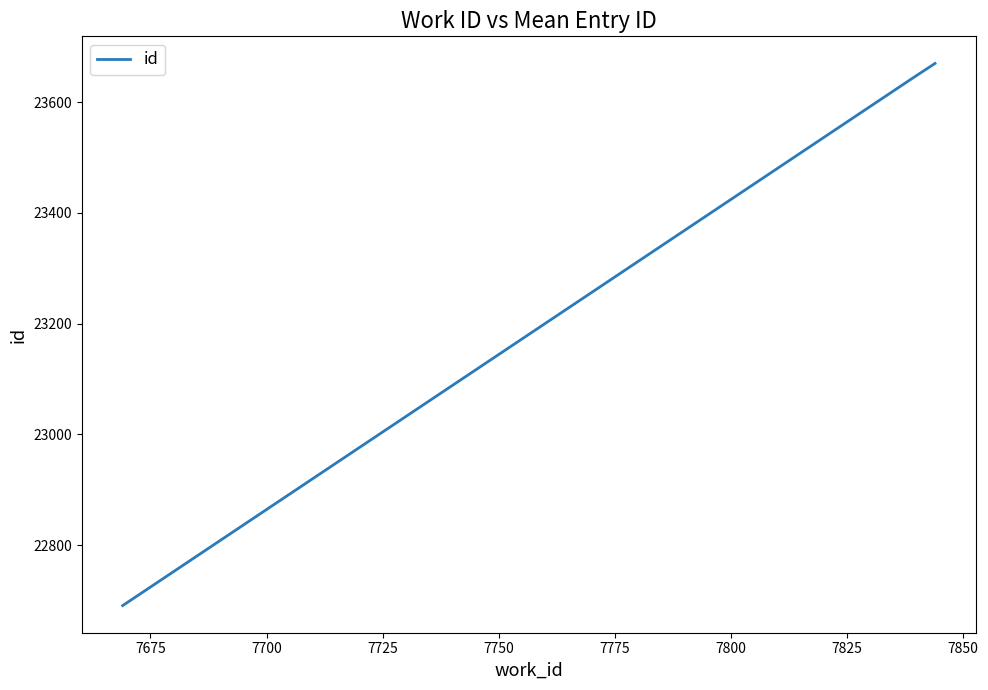

What is the maximum value shown in the chart?

23670.0